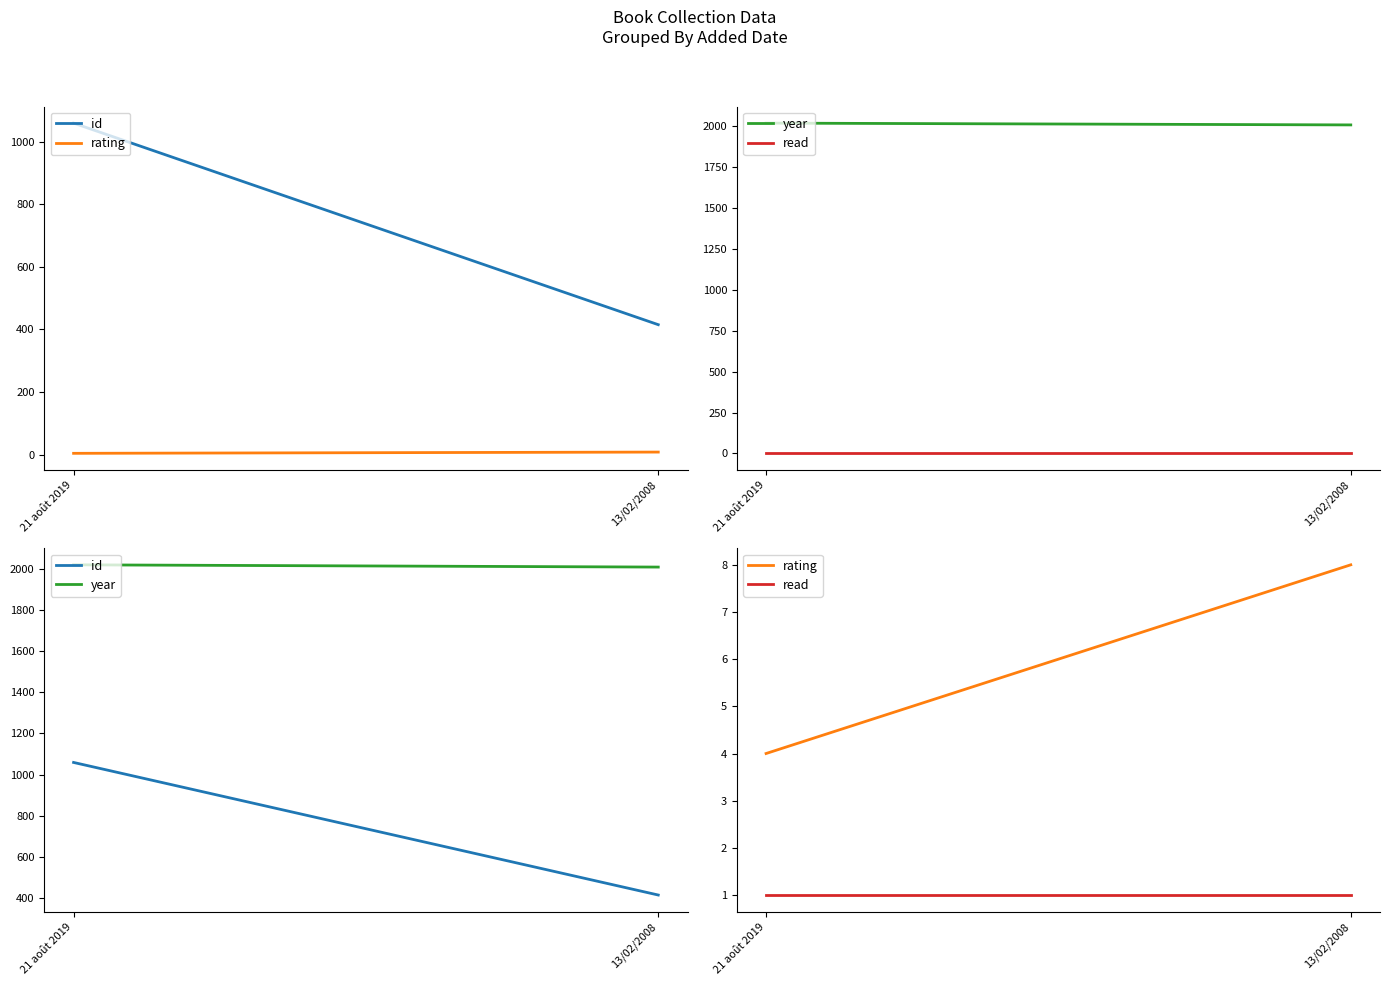

At how many categories does at least one series exceed 956?

2